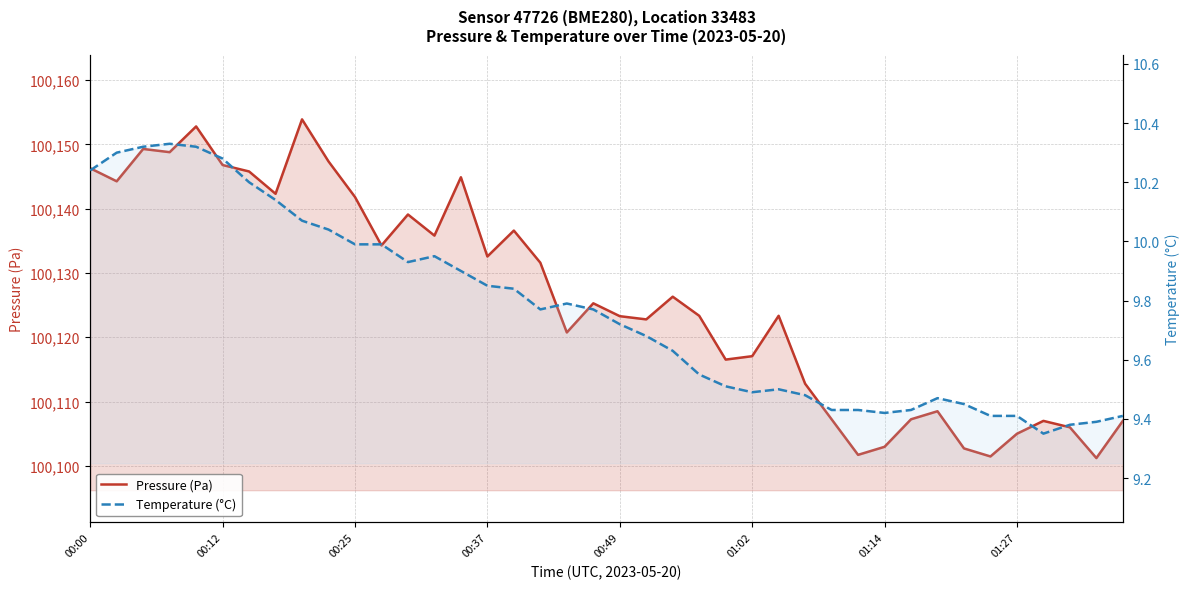

What is the label of the 3rd point from the left?

00:25